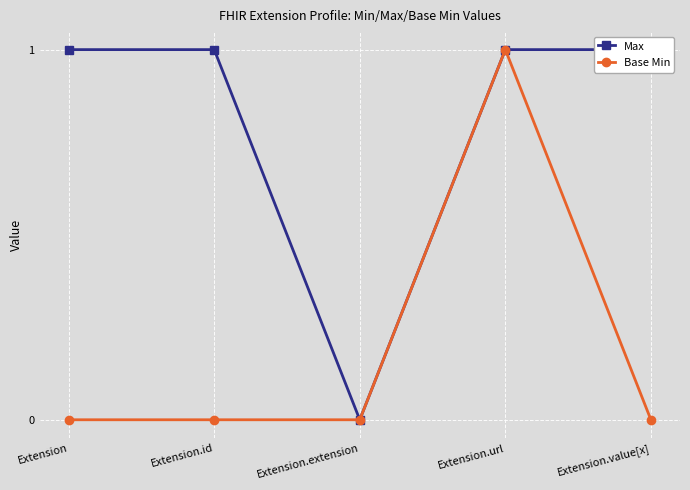

What is the value of the Max point at the 1st from the left?

1